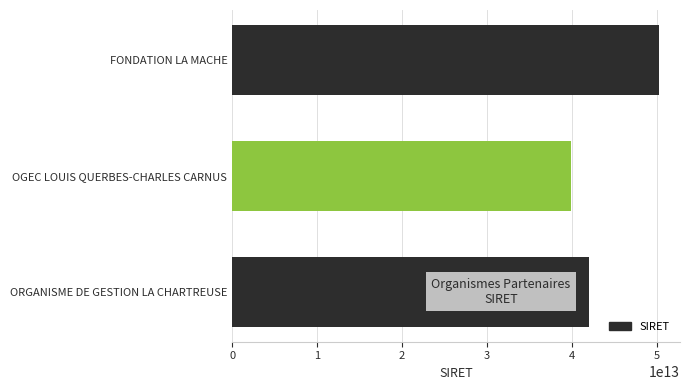

List the labels in order of value, smallest first.

OGEC LOUIS QUERBES-CHARLES CARNUS, ORGANISME DE GESTION LA CHARTREUSE, FONDATION LA MACHE